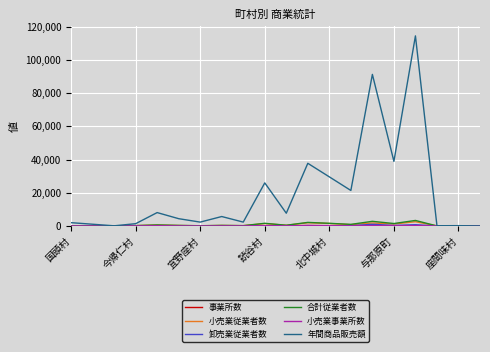

Which series has the largest range (max minus min)?

年間商品販売額